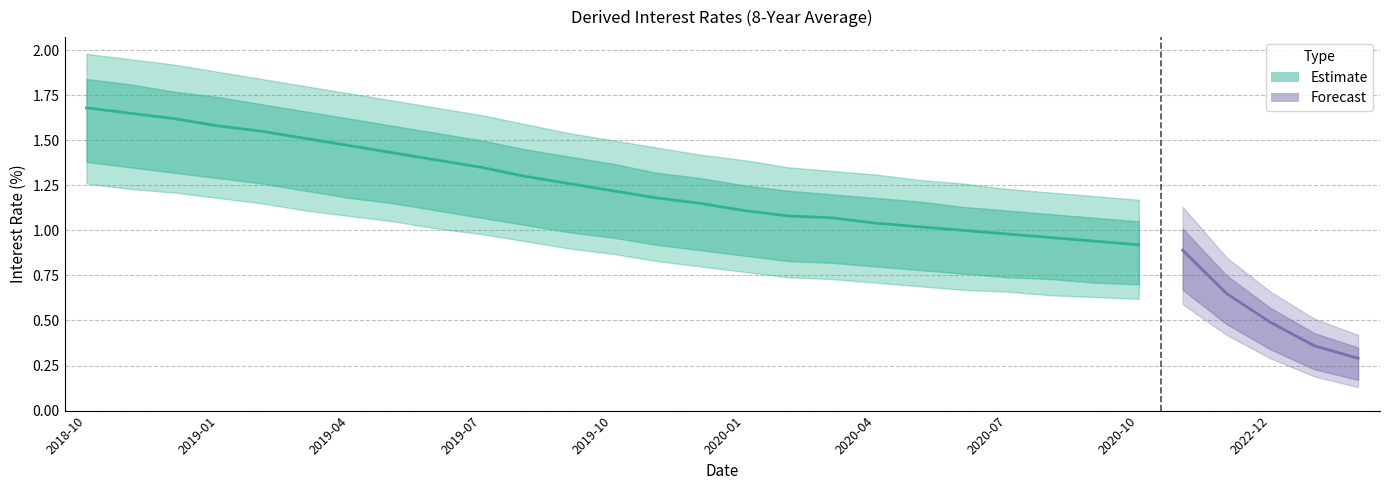

Which has a higher value, 2020-08 or 2020-03?

2020-03